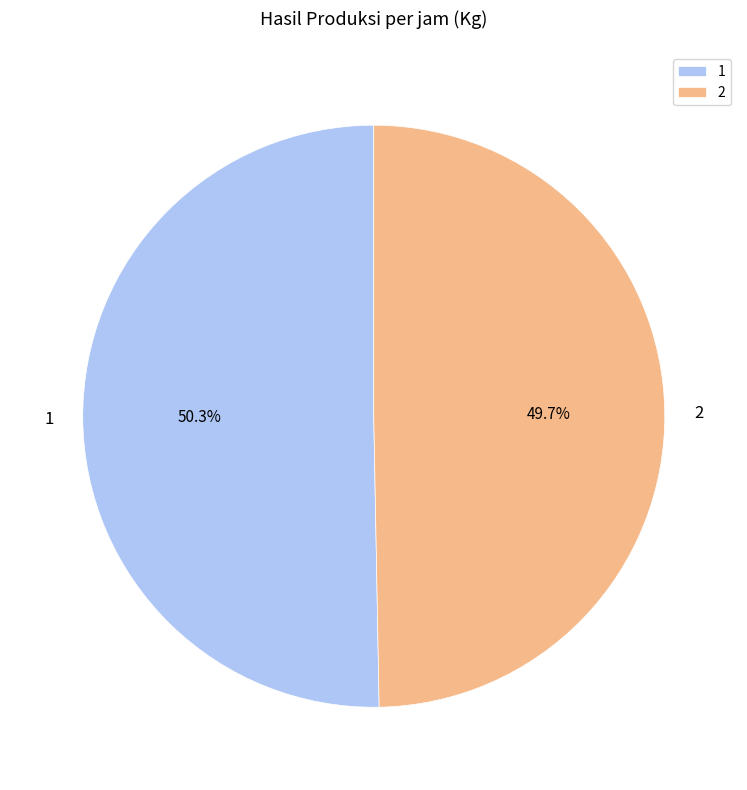

Between 2 and 1, which is larger?

1